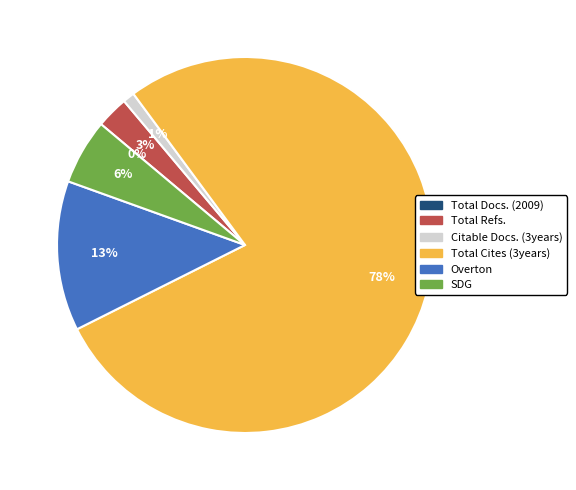

What is the change in value from Total Docs. (2009) to SDG?

+67